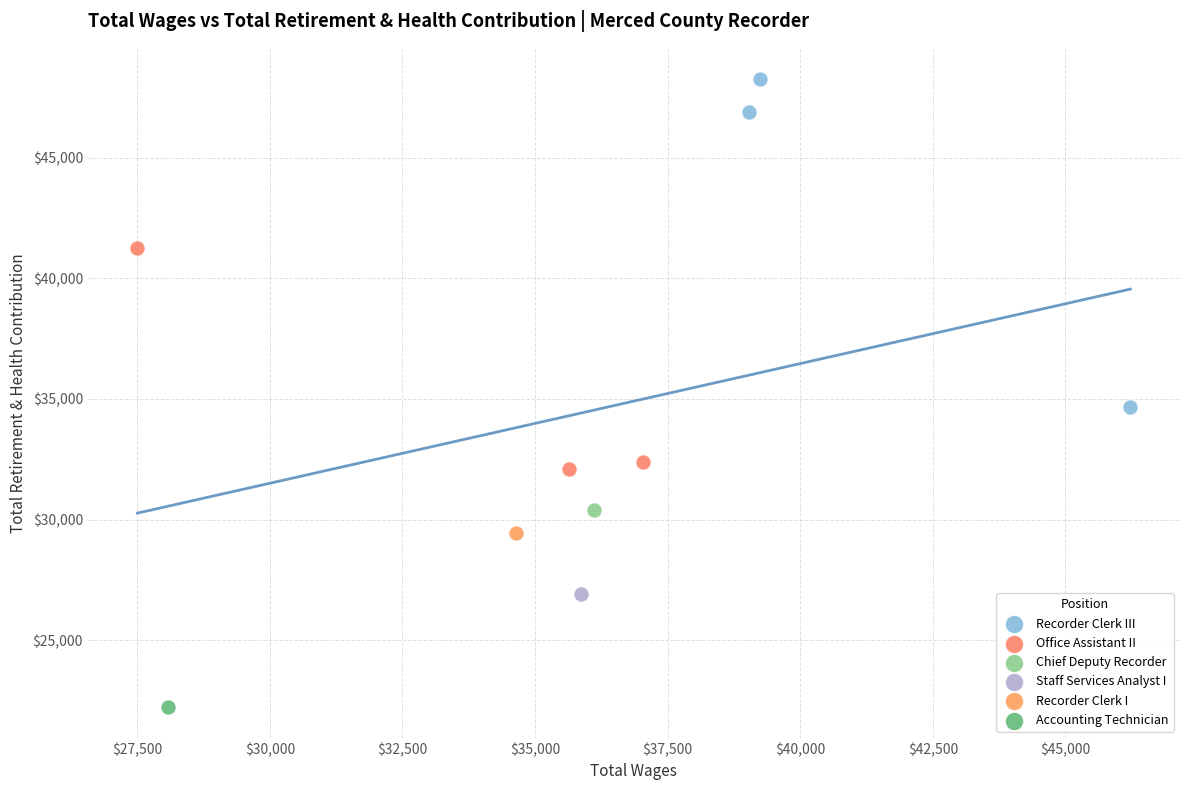

What are all the series names shown in the legend?

Recorder Clerk III, Office Assistant II, Chief Deputy Recorder, Staff Services Analyst I, Recorder Clerk I, Accounting Technician